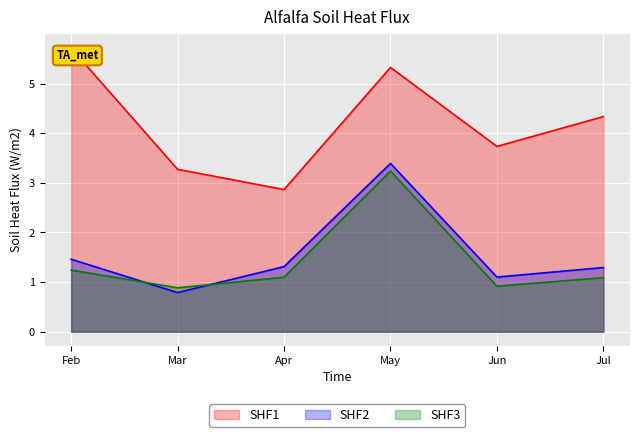

What is the spread (max minus min) of values at Jun?

2.8